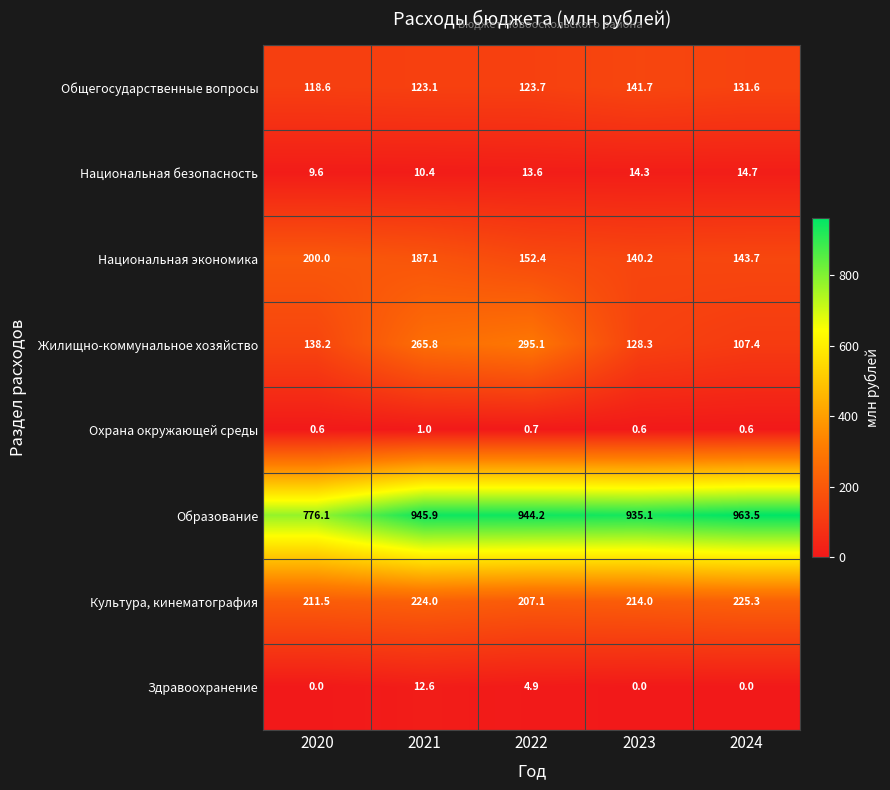

What is the difference between the Общегосударственные вопросы values at 2023 and 2024?

10.1